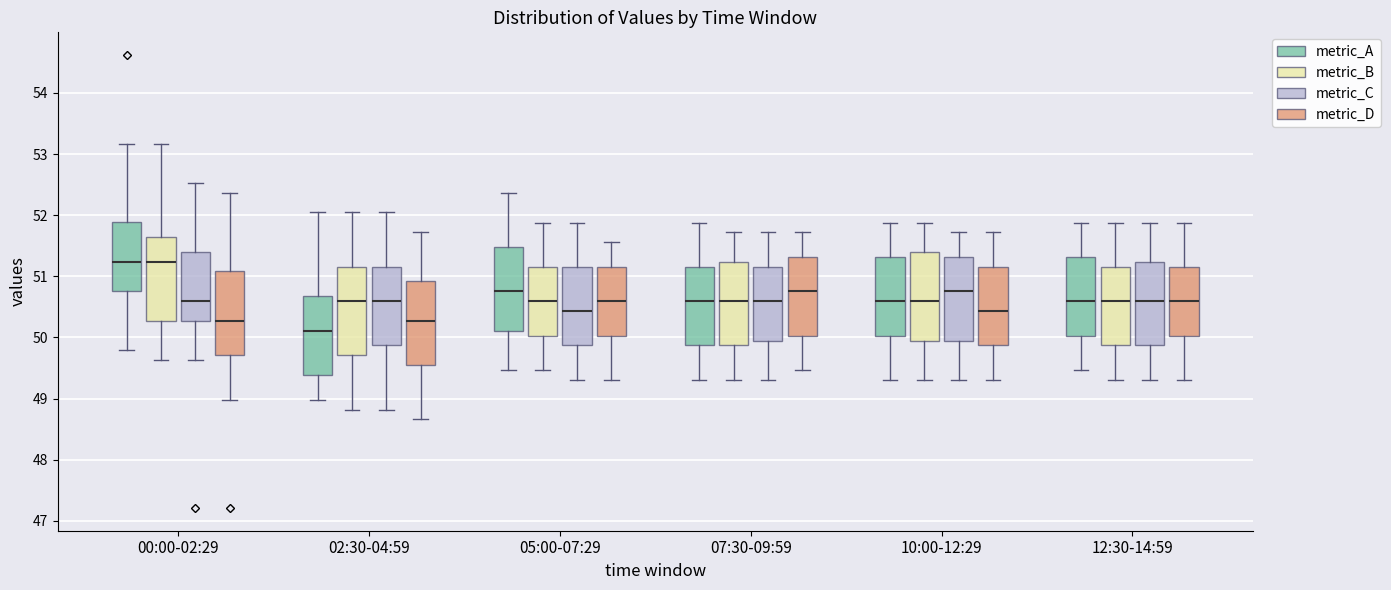

Reading left to right, transcribe this box plot: for each box, give where its median line is, the range the box spans, and where its two whiskers end, as read against the y-axis. The values are not printed on the chart, so give them approximately, as read against the axis.

00:00-02:29 (metric_A): median 51.2, box 50.8 to 51.9, whiskers 49.8 to 53.2
00:00-02:29 (metric_B): median 51.2, box 50.3 to 51.6, whiskers 49.6 to 53.2
00:00-02:29 (metric_C): median 50.6, box 50.3 to 51.4, whiskers 49.6 to 52.5
00:00-02:29 (metric_D): median 50.3, box 49.7 to 51.1, whiskers 49.0 to 52.4
02:30-04:59 (metric_A): median 50.1, box 49.4 to 50.7, whiskers 49.0 to 52.1
02:30-04:59 (metric_B): median 50.6, box 49.7 to 51.2, whiskers 48.8 to 52.1
02:30-04:59 (metric_C): median 50.6, box 49.9 to 51.2, whiskers 48.8 to 52.1
02:30-04:59 (metric_D): median 50.3, box 49.6 to 50.9, whiskers 48.7 to 51.7
05:00-07:29 (metric_A): median 50.8, box 50.1 to 51.5, whiskers 49.5 to 52.4
05:00-07:29 (metric_B): median 50.6, box 50.0 to 51.2, whiskers 49.5 to 51.9
05:00-07:29 (metric_C): median 50.4, box 49.9 to 51.2, whiskers 49.3 to 51.9
05:00-07:29 (metric_D): median 50.6, box 50.0 to 51.2, whiskers 49.3 to 51.6
07:30-09:59 (metric_A): median 50.6, box 49.9 to 51.2, whiskers 49.3 to 51.9
07:30-09:59 (metric_B): median 50.6, box 49.9 to 51.2, whiskers 49.3 to 51.7
07:30-09:59 (metric_C): median 50.6, box 50.0 to 51.2, whiskers 49.3 to 51.7
07:30-09:59 (metric_D): median 50.8, box 50.0 to 51.3, whiskers 49.5 to 51.7
10:00-12:29 (metric_A): median 50.6, box 50.0 to 51.3, whiskers 49.3 to 51.9
10:00-12:29 (metric_B): median 50.6, box 50.0 to 51.4, whiskers 49.3 to 51.9
10:00-12:29 (metric_C): median 50.8, box 50.0 to 51.3, whiskers 49.3 to 51.7
10:00-12:29 (metric_D): median 50.4, box 49.9 to 51.2, whiskers 49.3 to 51.7
12:30-14:59 (metric_A): median 50.6, box 50.0 to 51.3, whiskers 49.5 to 51.9
12:30-14:59 (metric_B): median 50.6, box 49.9 to 51.2, whiskers 49.3 to 51.9
12:30-14:59 (metric_C): median 50.6, box 49.9 to 51.2, whiskers 49.3 to 51.9
12:30-14:59 (metric_D): median 50.6, box 50.0 to 51.2, whiskers 49.3 to 51.9